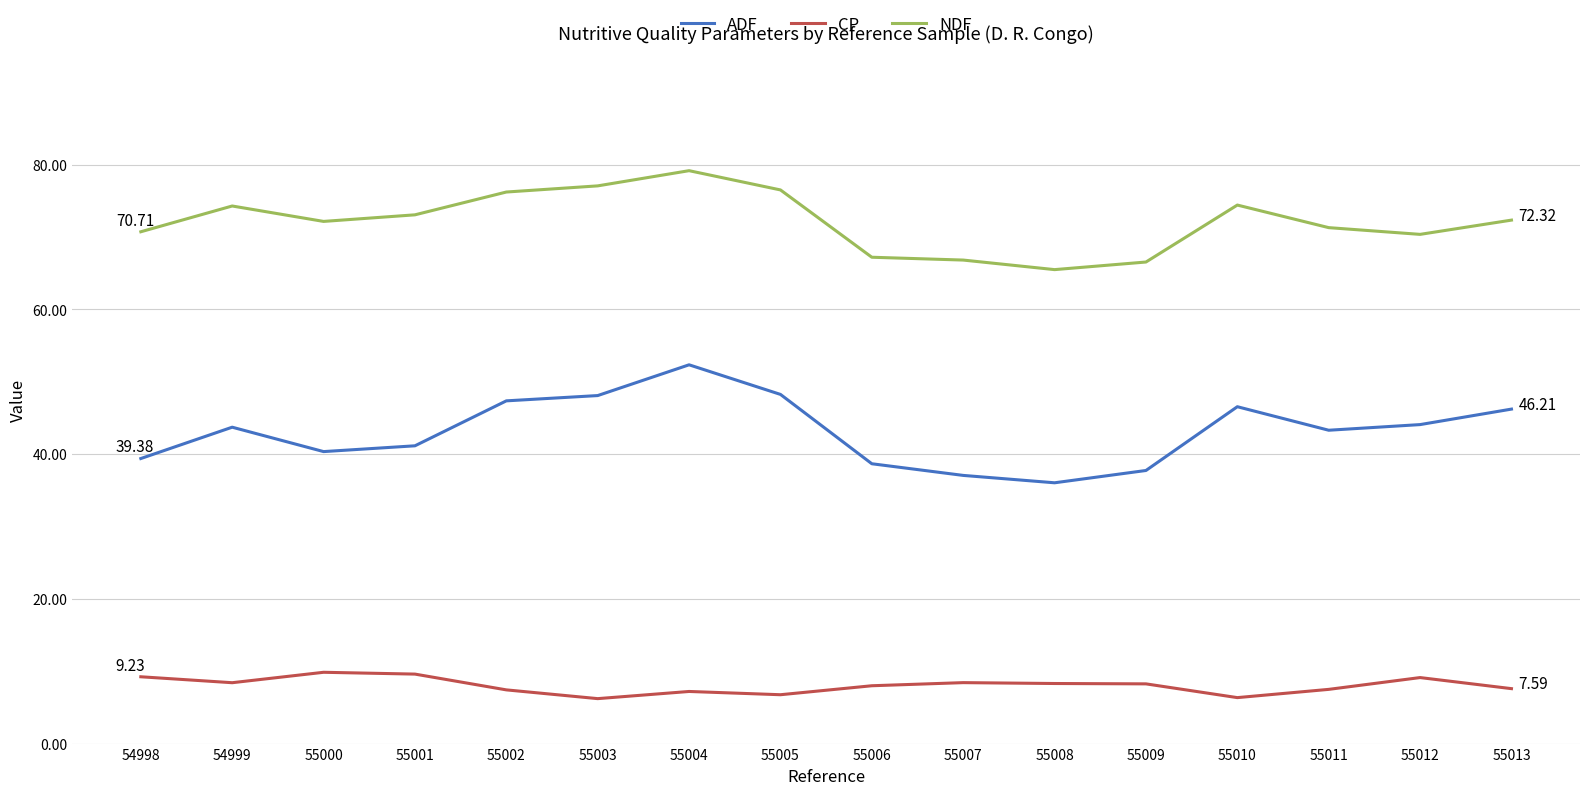

What is the spread (max minus min) of values at 55013?

64.7